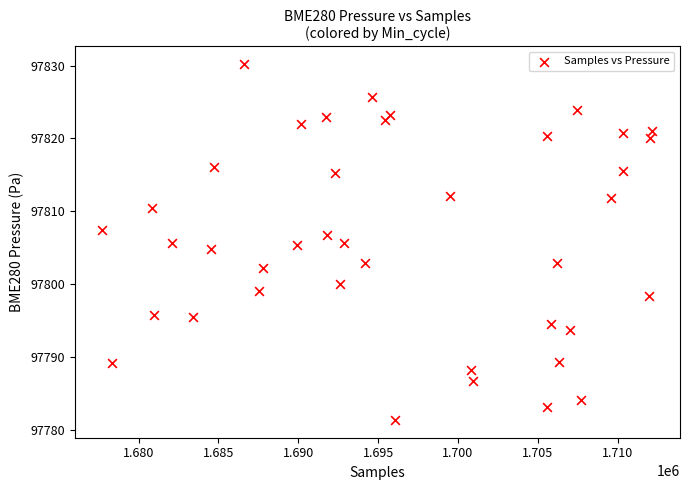

What is the range of X values (max minus min)?

34465.0